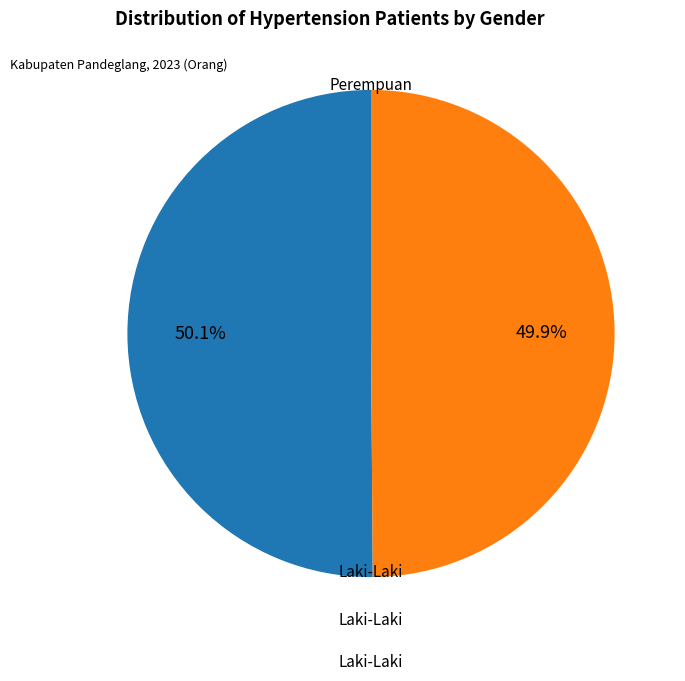

Approximately how many times larger is the value at Perempuan compared to Laki-Laki?

1.0